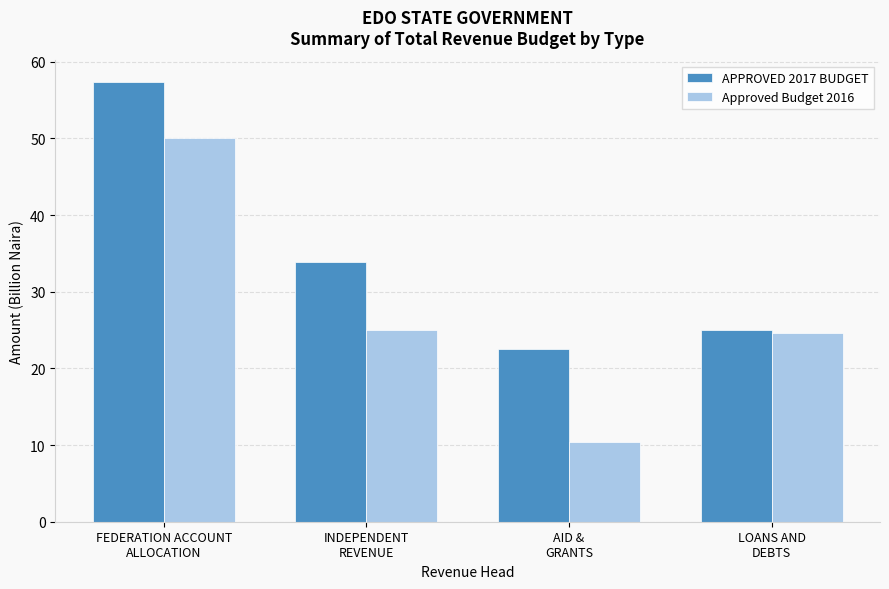

The value of APPROVED 2017 BUDGET at FEDERATION ACCOUNT
ALLOCATION is 57.3. True or false?

True